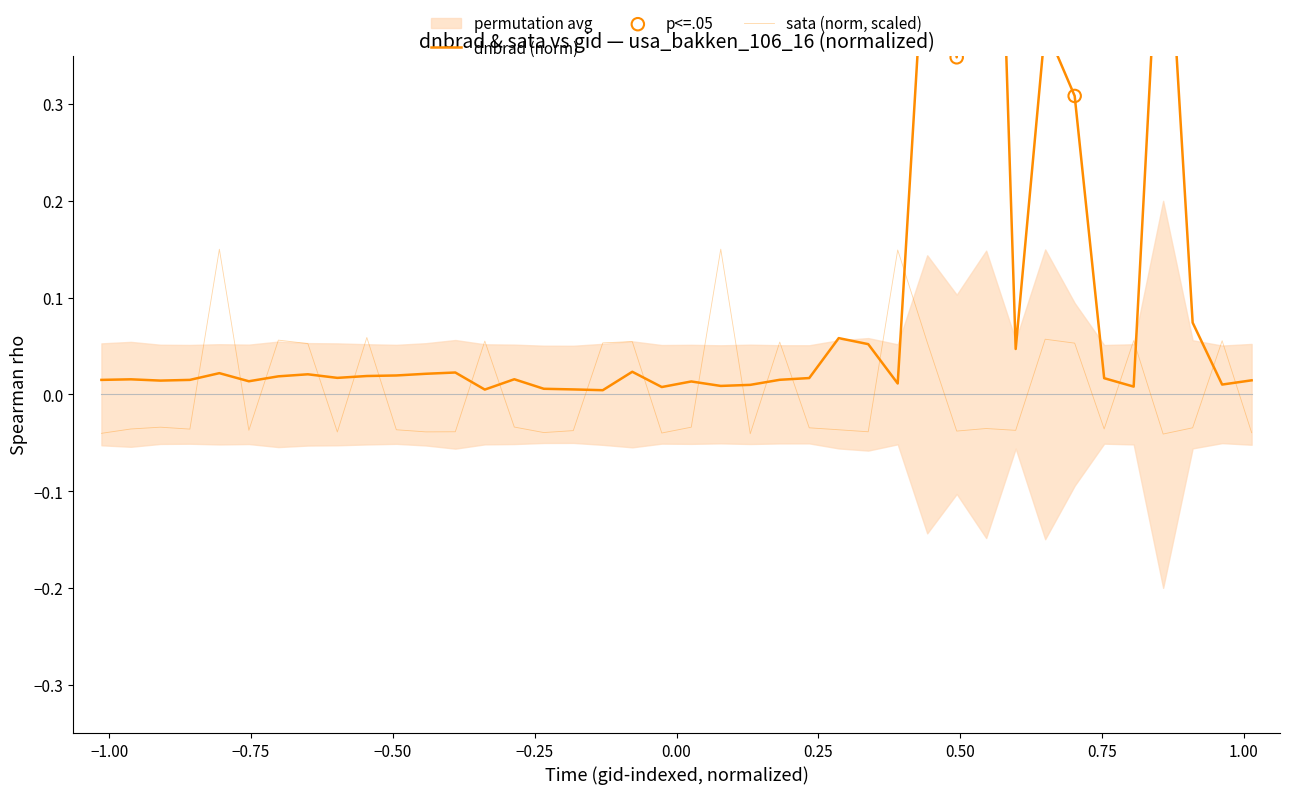

Which series reaches the minimum Y coordinate?

sata